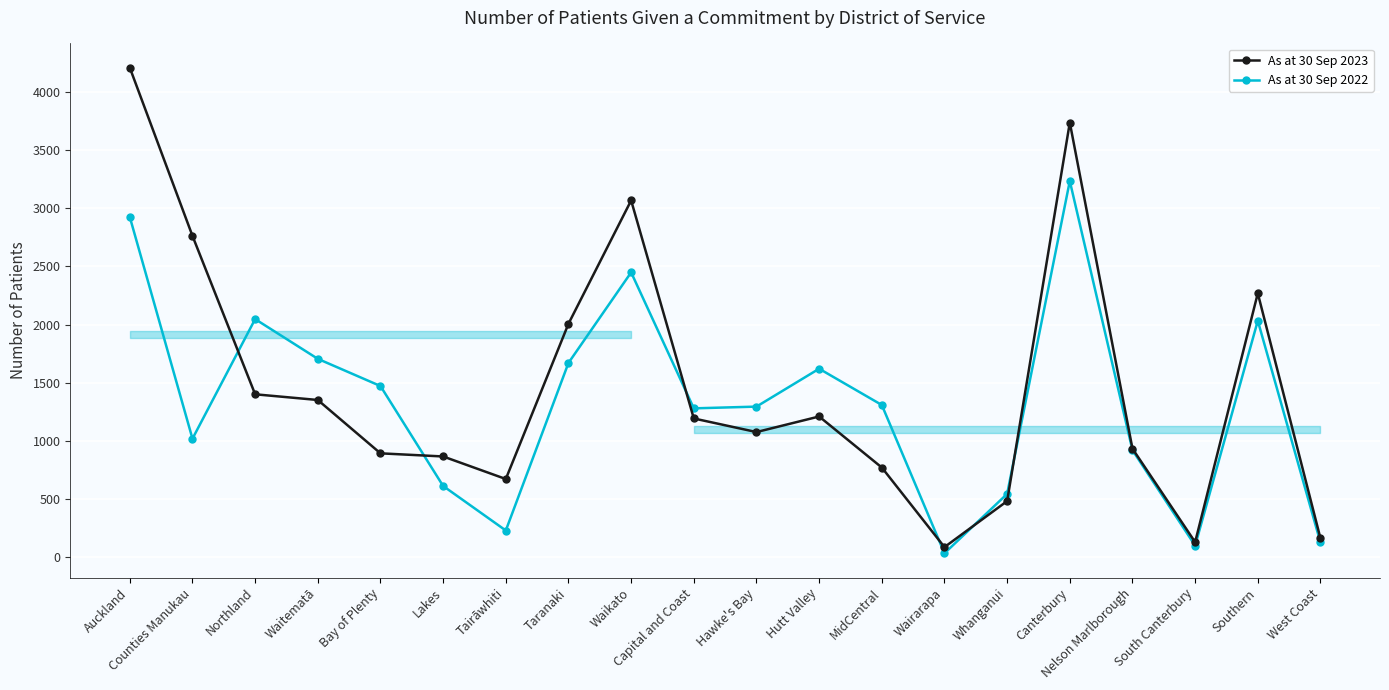

At which category does As at 30 Sep 2023 reach its first local valley?

Tairāwhiti